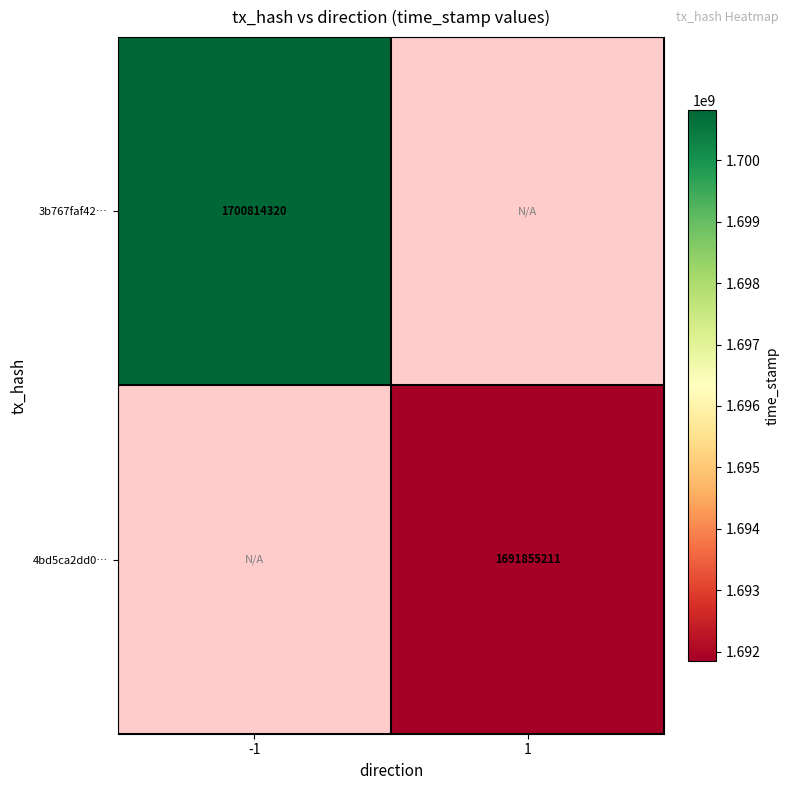

Which label corresponds to the smallest value in the chart?

1